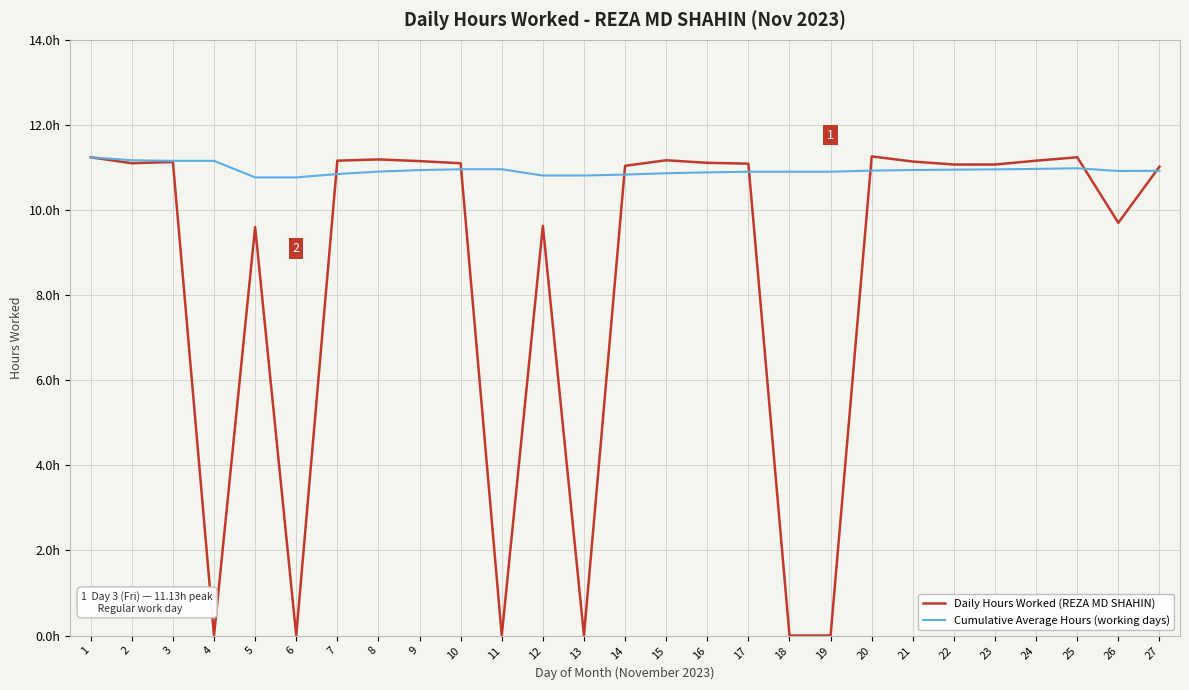

Reading left to right, what are all the values shown in this chart?

Daily Hours Worked (REZA MD SHAHIN): 11.2	11.1	11.1	0.0	9.6	0.0	11.2	11.2	11.2	11.1	0.0	9.6	0.0	11.0	11.2	11.1	11.1	0.0	0.0	11.3	11.1	11.1	11.1	11.2	11.2	9.7	11.0
Cumulative Average Hours (working days): 11.2	11.2	11.2	11.2	10.8	10.8	10.8	10.9	10.9	11.0	11.0	10.8	10.8	10.8	10.9	10.9	10.9	10.9	10.9	10.9	10.9	10.9	11.0	11.0	11.0	10.9	10.9